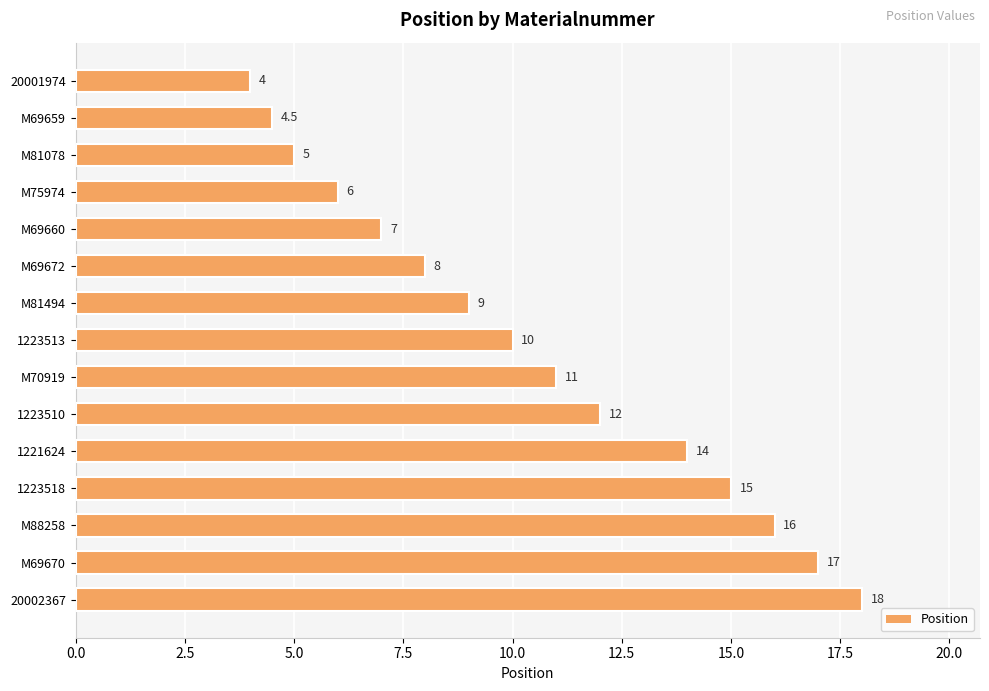

What value does the data have at 1223518?

15.0